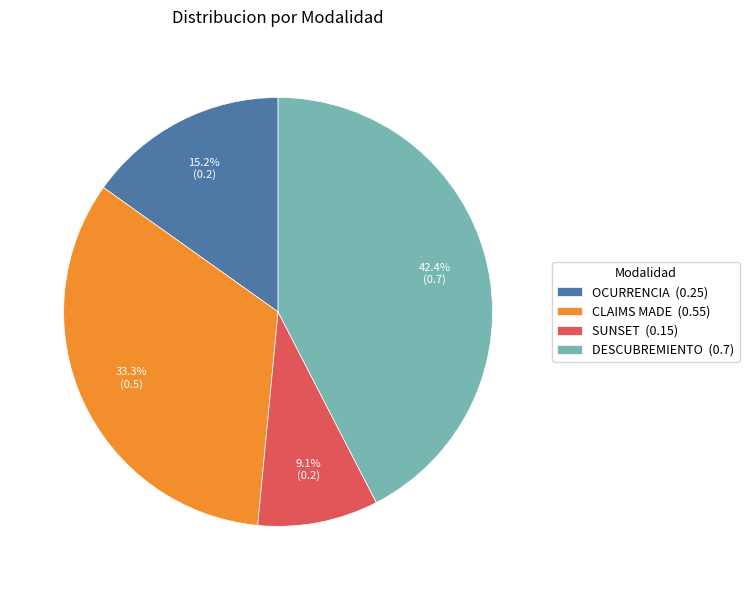

What is the largest slice in the pie chart?

DESCUBREMIENTO